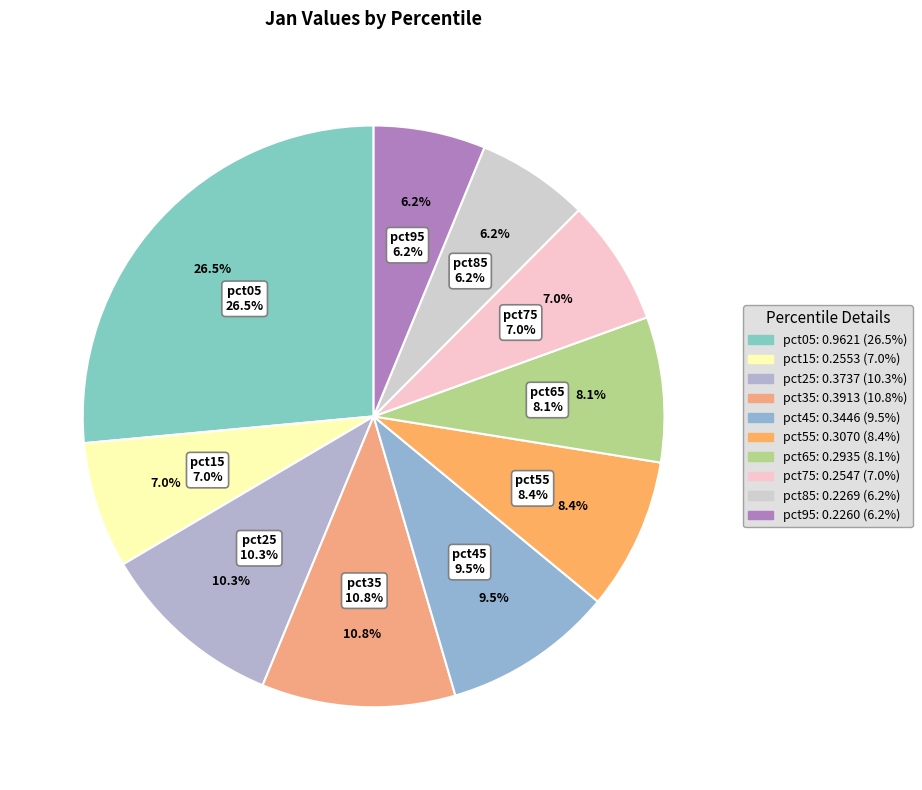

What portion of the pie excludes pct45?

90.5%